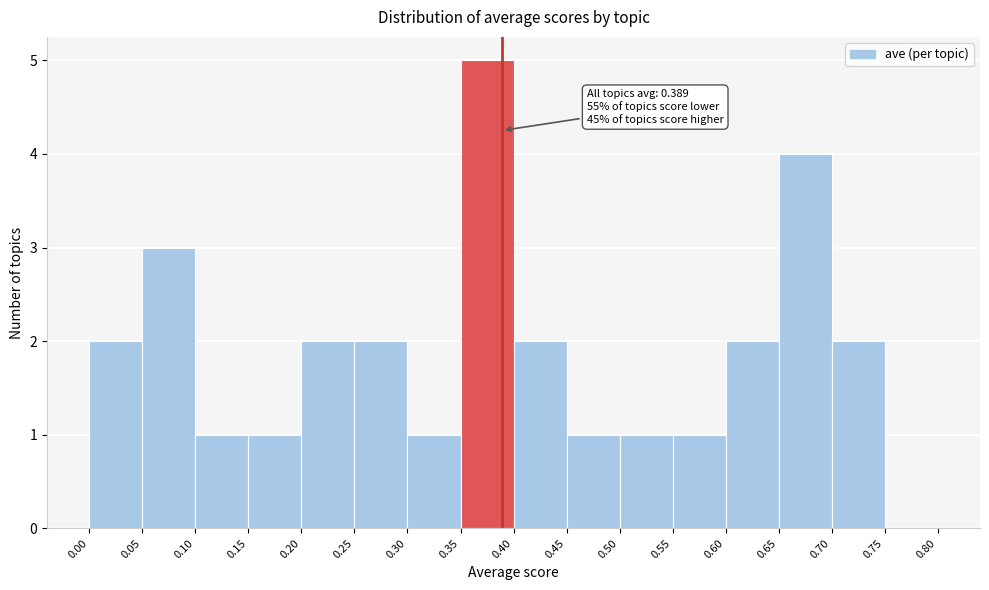

Over which range of the x-axis is the bar tallest?

0.35 to 0.40